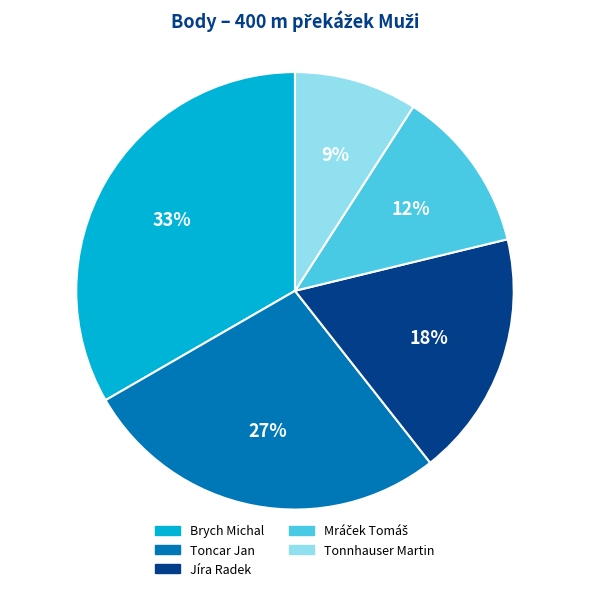

Between Brych Michal and Toncar Jan, which is larger?

Brych Michal